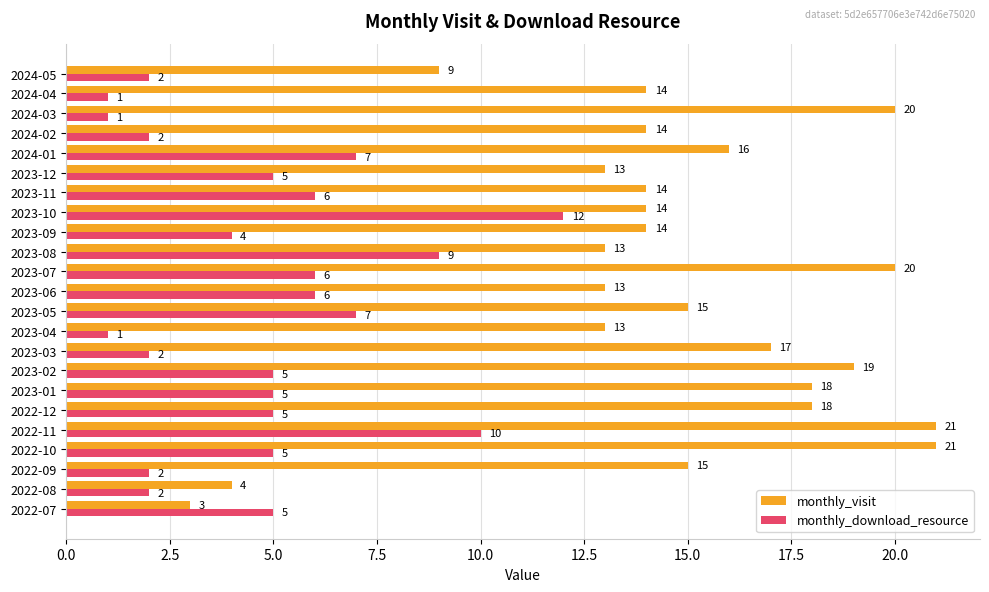

What is the total value across all series at 2023-10?

26